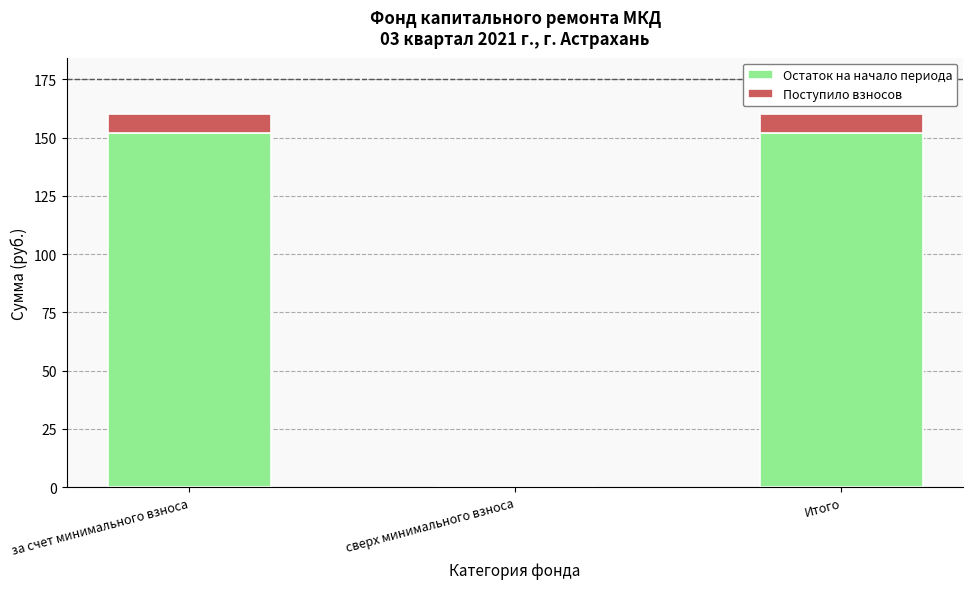

Does the chart contain stacked bars?

Yes